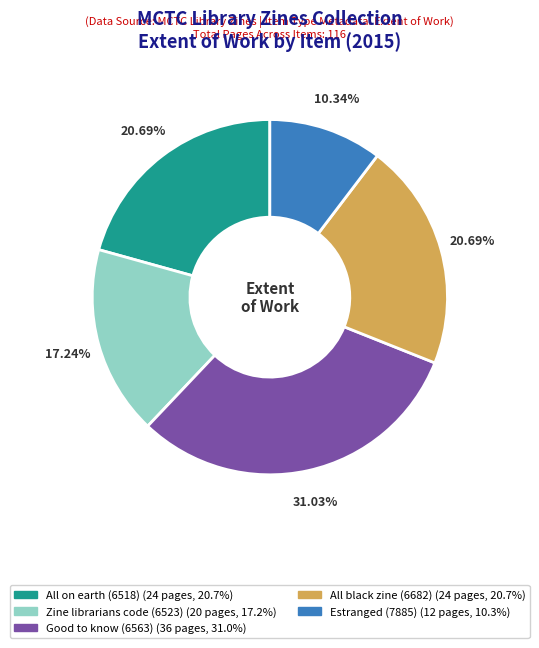

True or false: Zine librarians code (6523) accounts for 17% of the total.

True